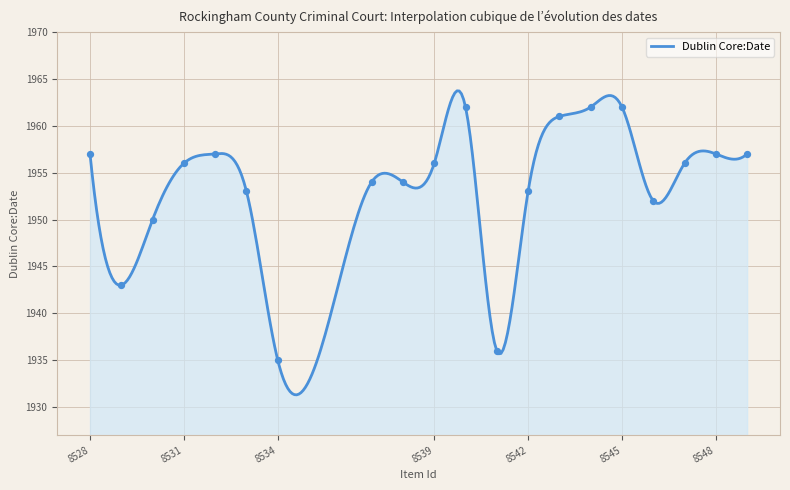

What is the change in value from 8537 to 8541?

-18